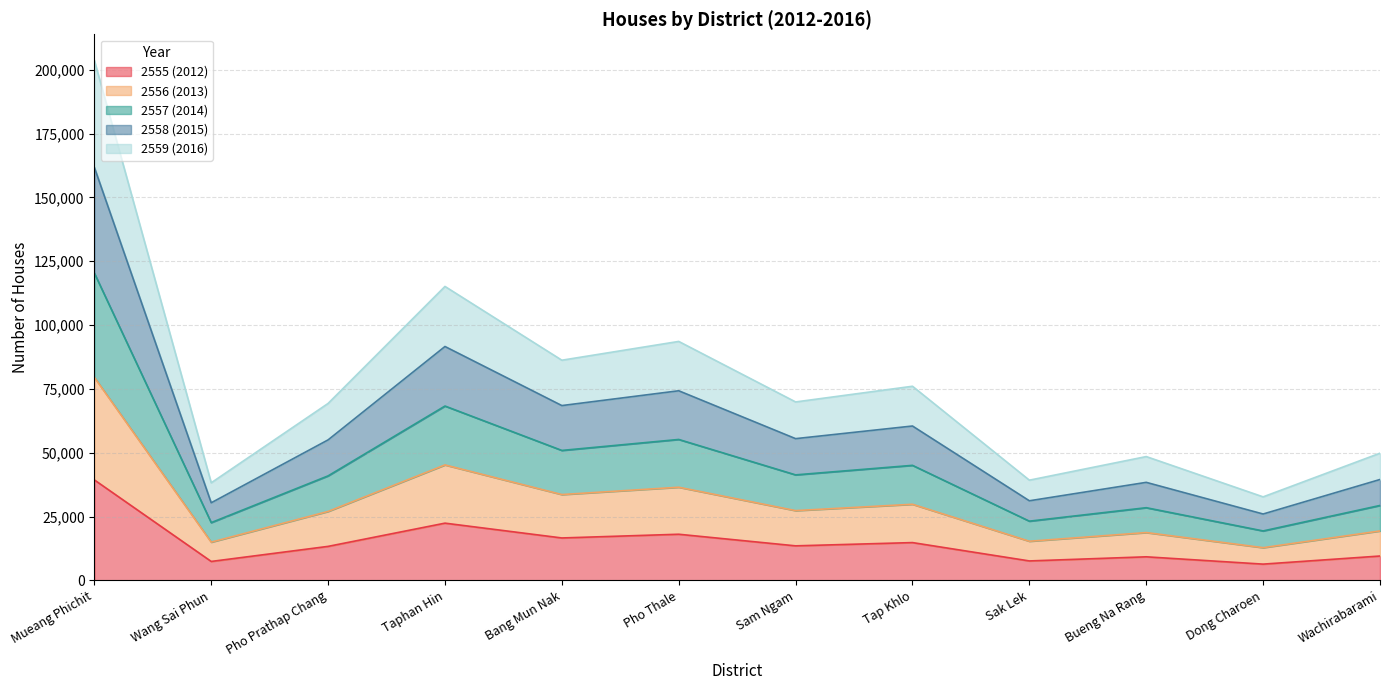

What is the minimum value for 2555 (2012)?

6352